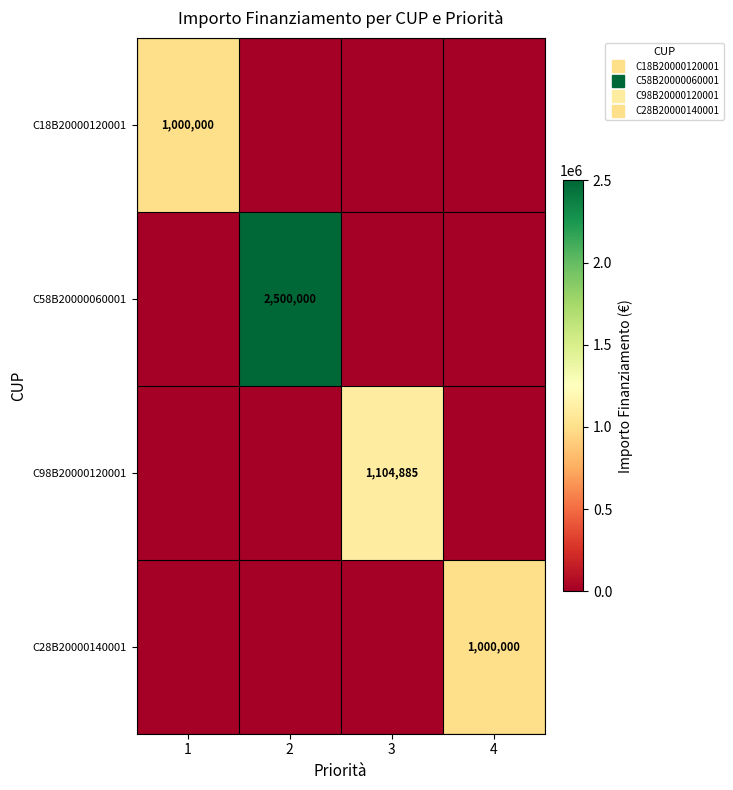

What is the spread (max minus min) of values at 1?

1000000.0